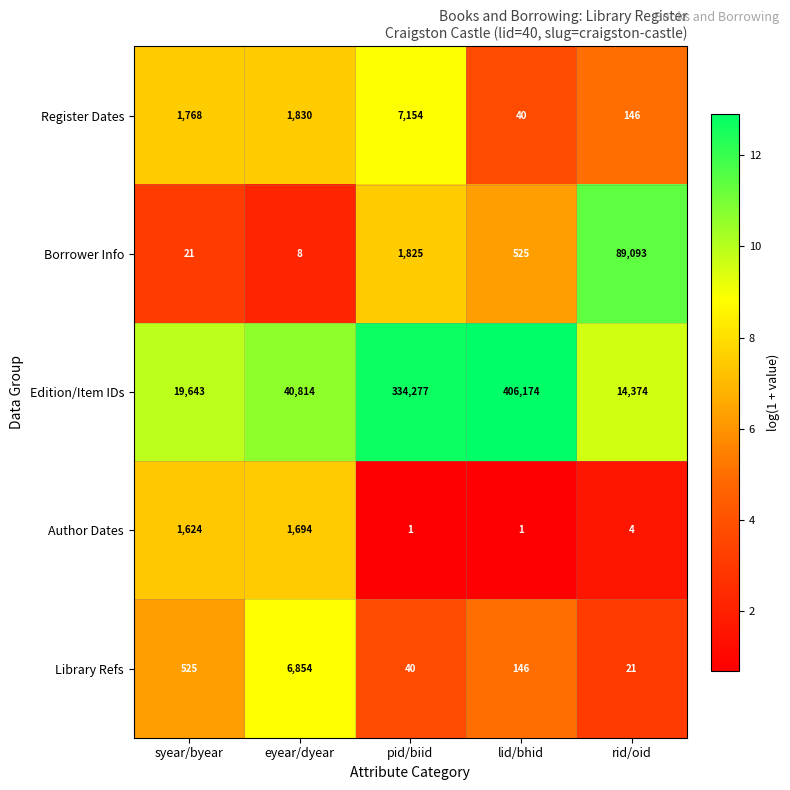

At which category does the chart reach its peak across all series?

lid/bhid